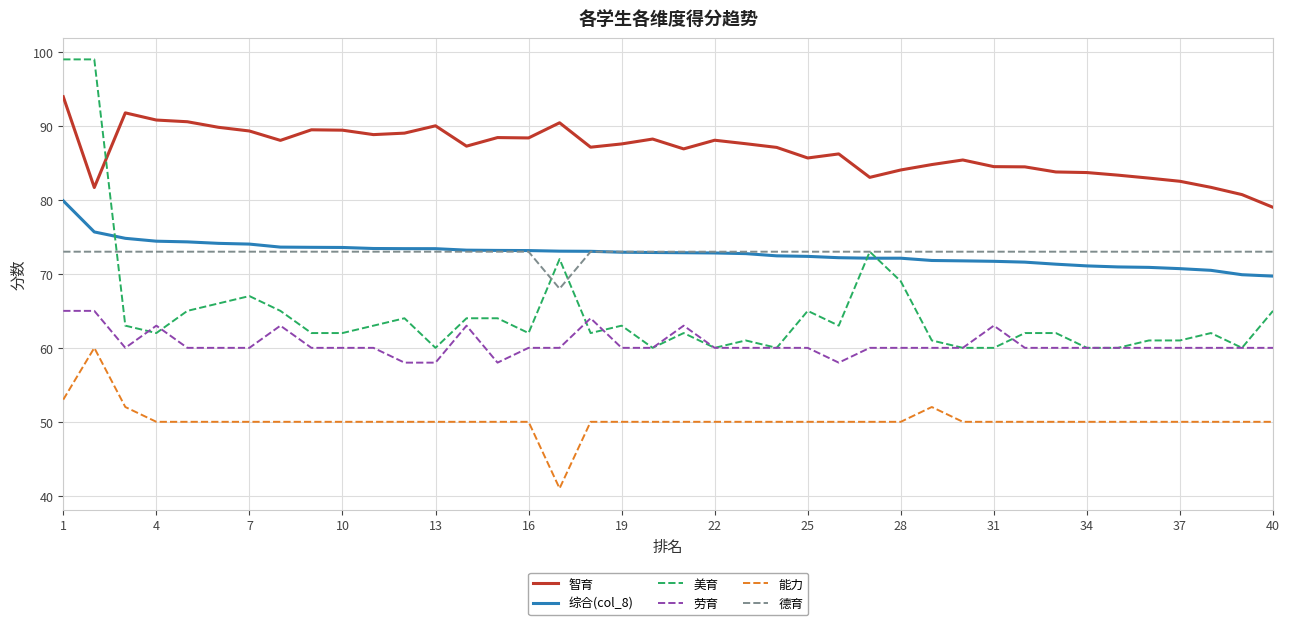

What is the sum of all 能力 values?

2008.0